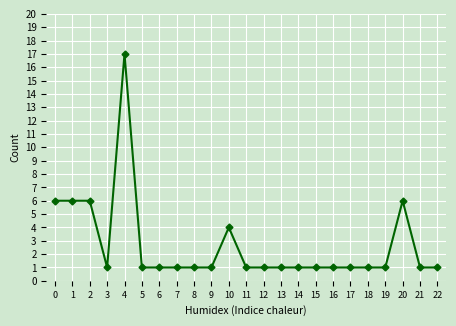

What is the difference between the maximum and minimum values?

16